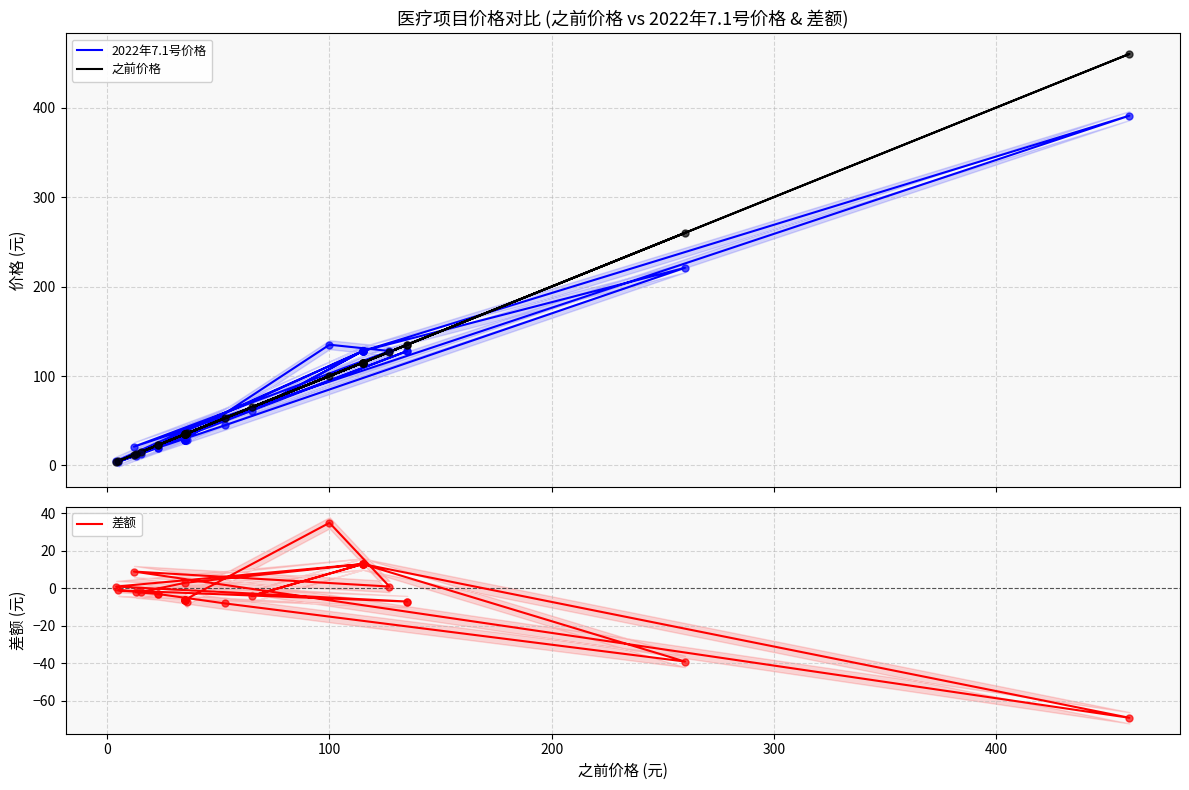

Is the value of 2022年7.1号价格 at 29 greater than the value of 之前价格 at 8?

Yes